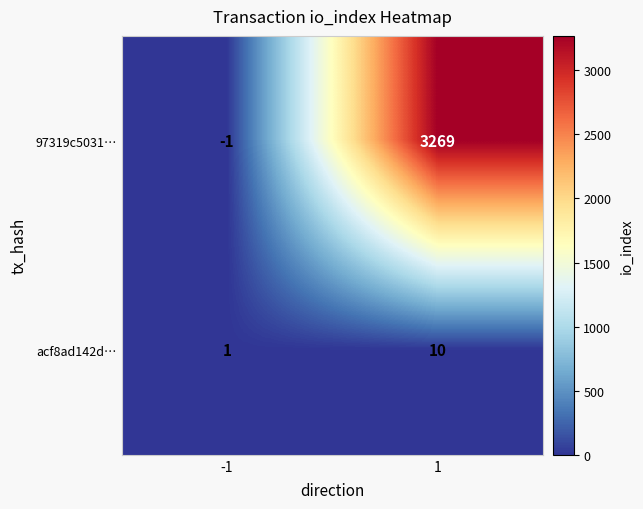

What is the average value of the 97319c5031… series?

1634